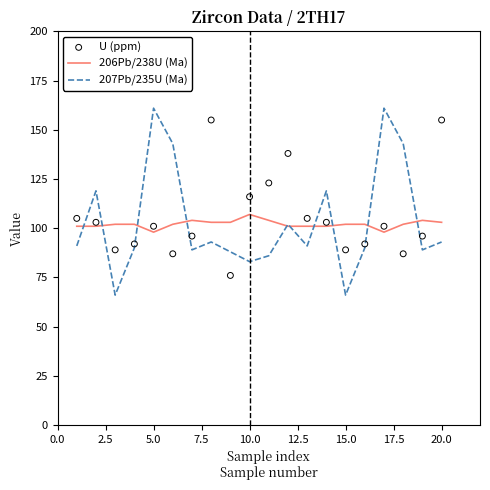

Which series reaches the minimum Y coordinate?

207Pb/235U (Ma)